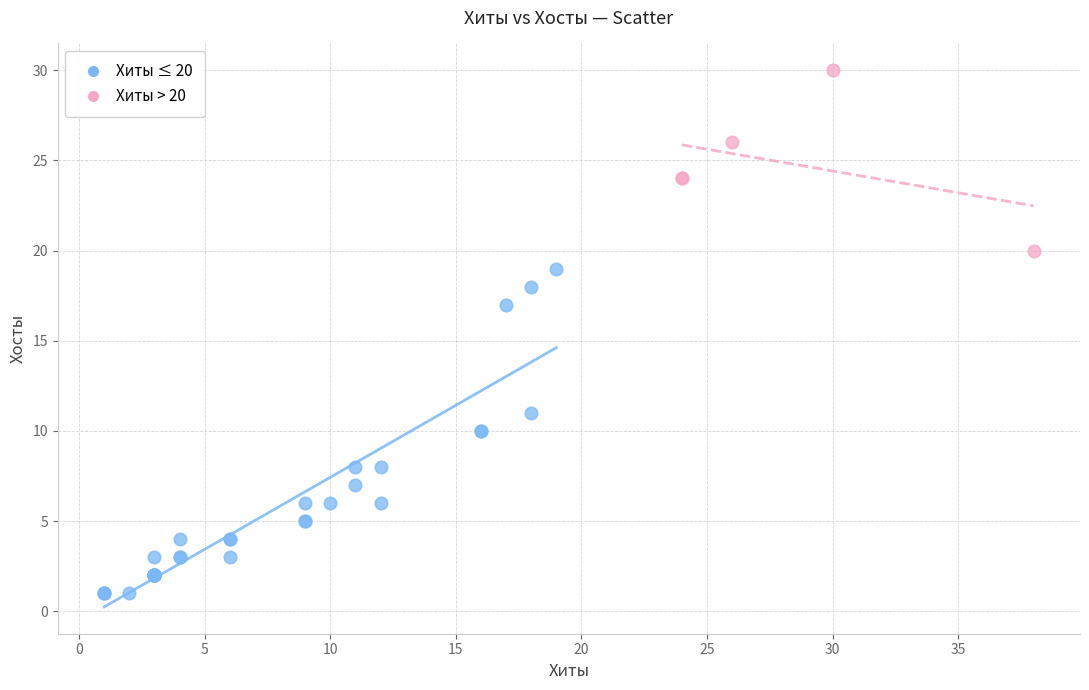

Which series contains the lowest Y value?

Хиты ≤ 20